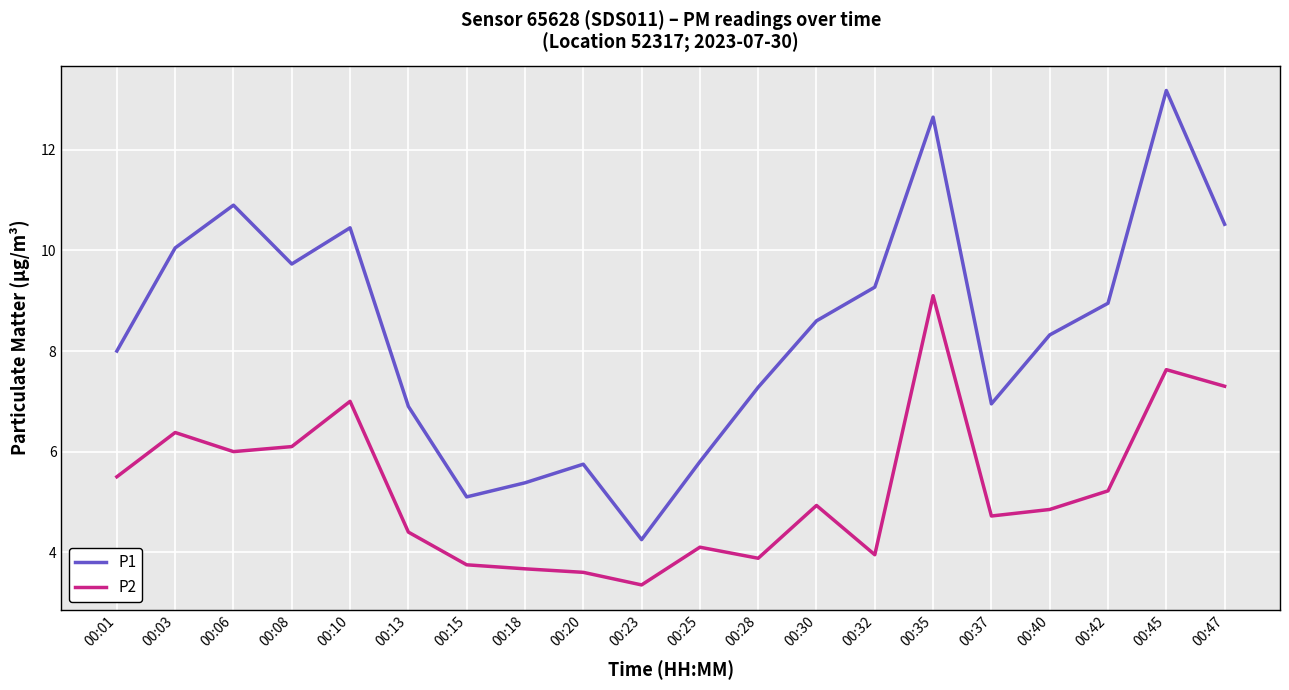

Is it true that P1 equals 8.6 at 00:30?

True